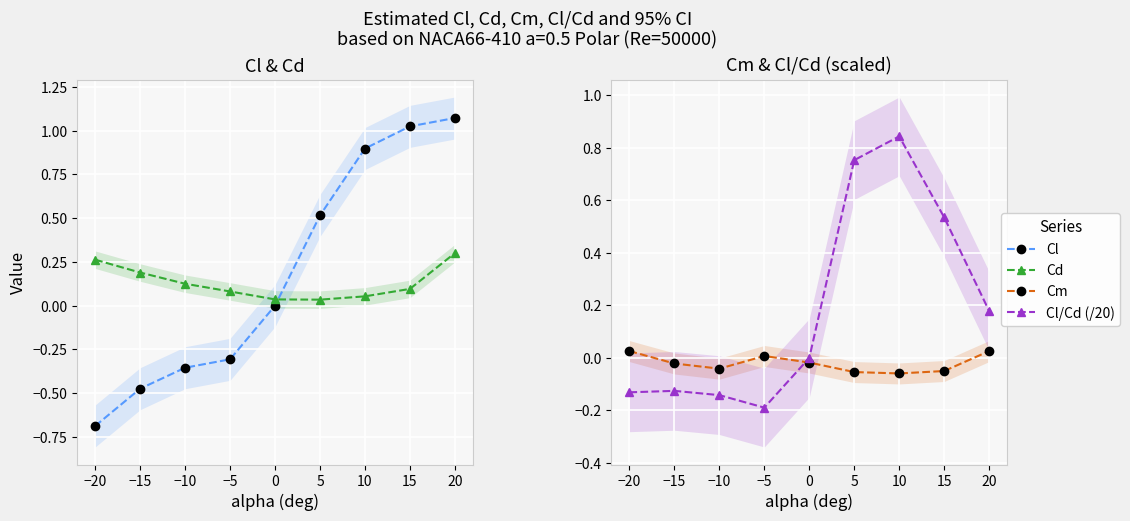

What are all the series names shown in the legend?

Cl, Cd, Cm, Cl/Cd (/20)